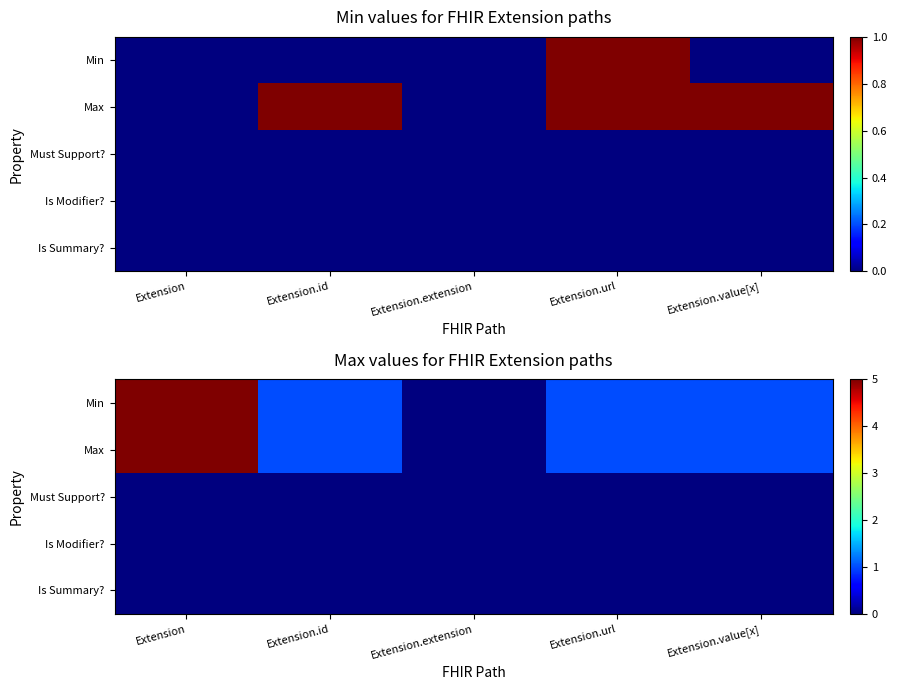

How many distinct data groups are displayed?

5